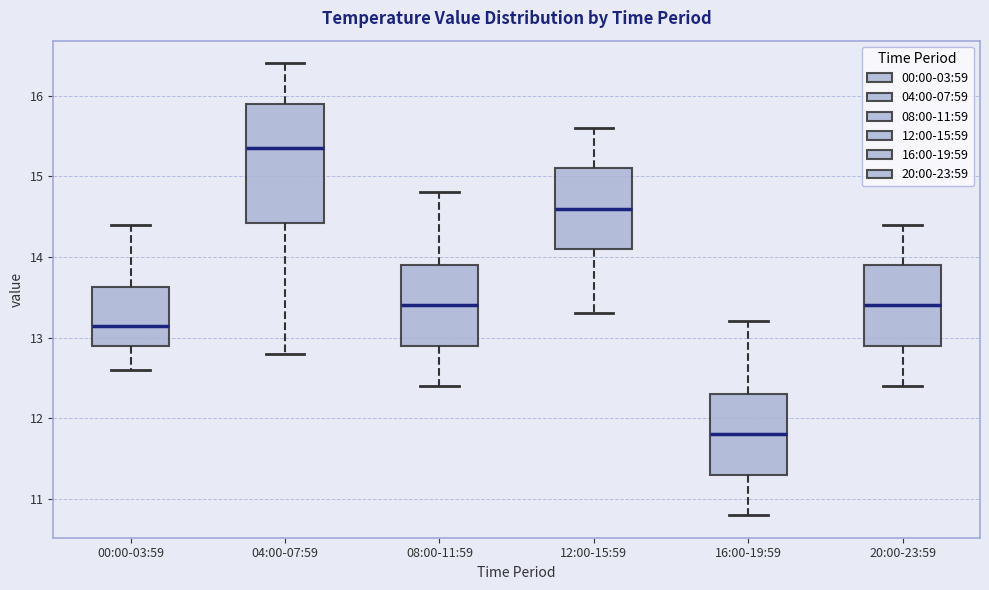

Where is the lower edge of the box for 00:00-03:59 on the y-axis? The values are not printed on the chart, so give them approximately, as read against the axis.

12.9